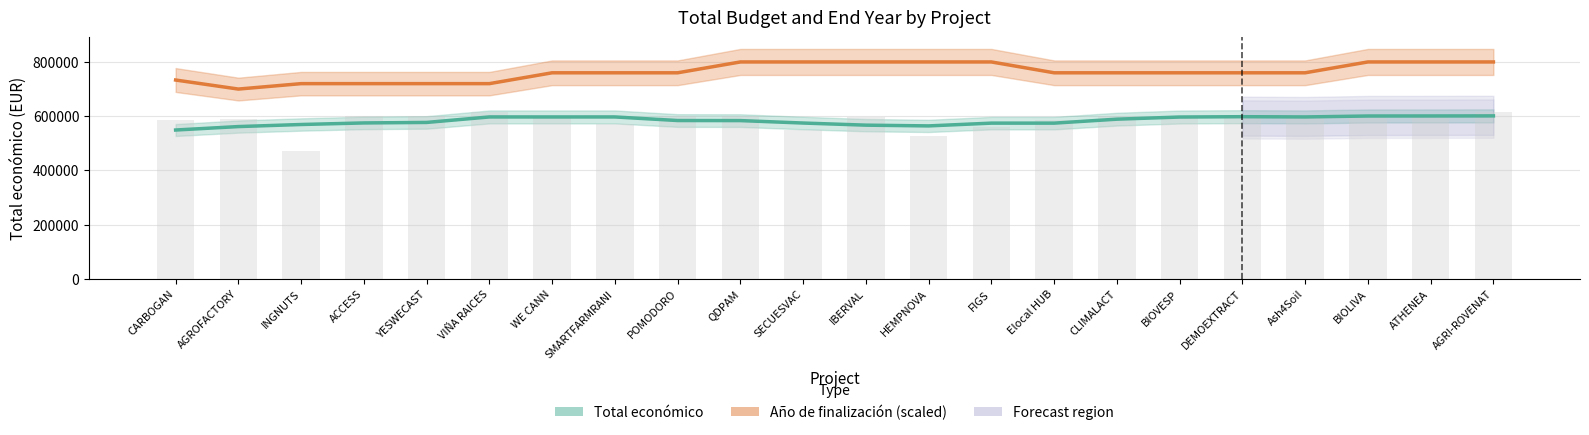

Which category has the lowest value in the Total económico series?

CARBOGAN